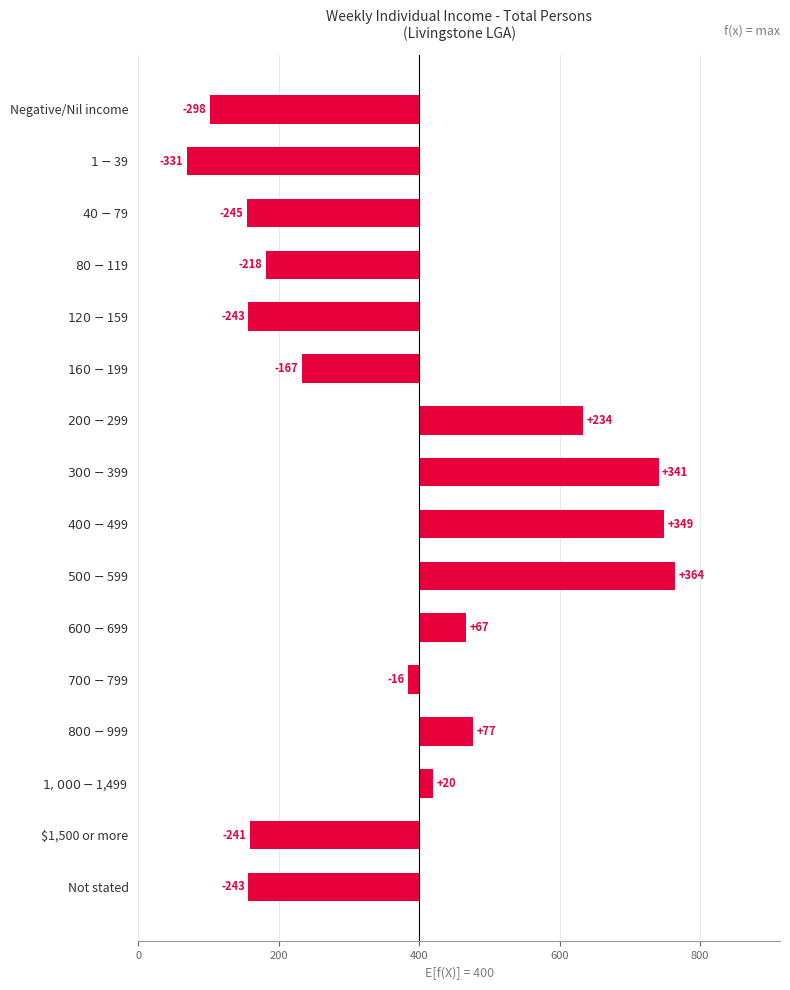

The chart shows a value of -65 at $160-$199. True or false?

False